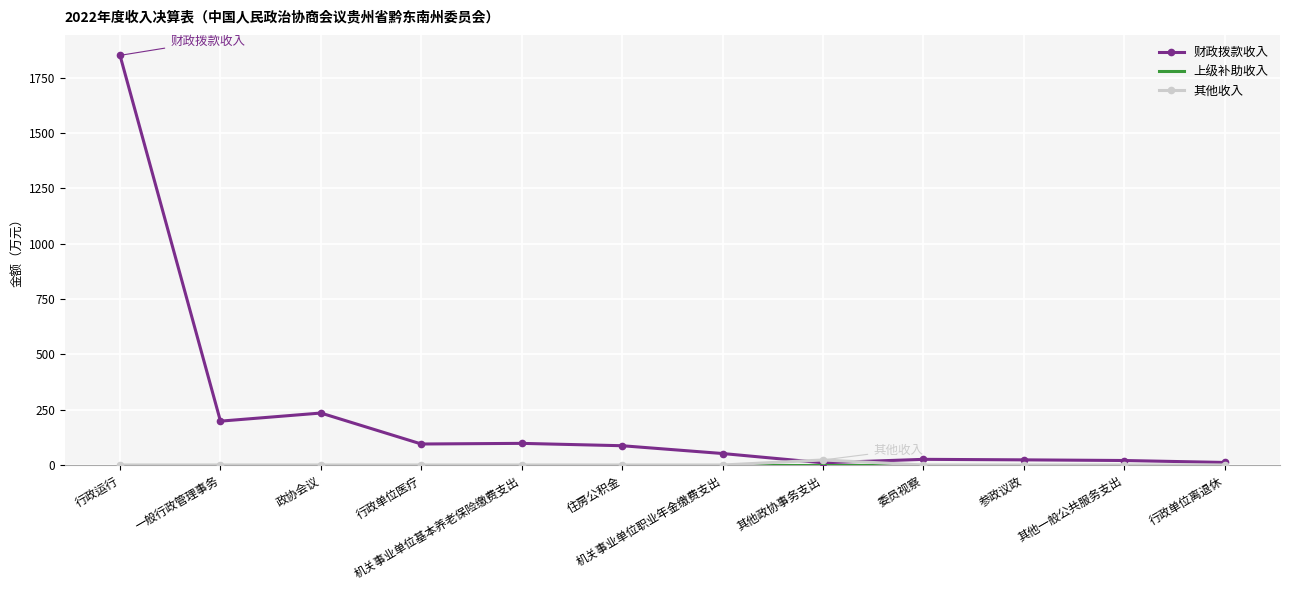

Which category has the highest value across all series?

行政运行